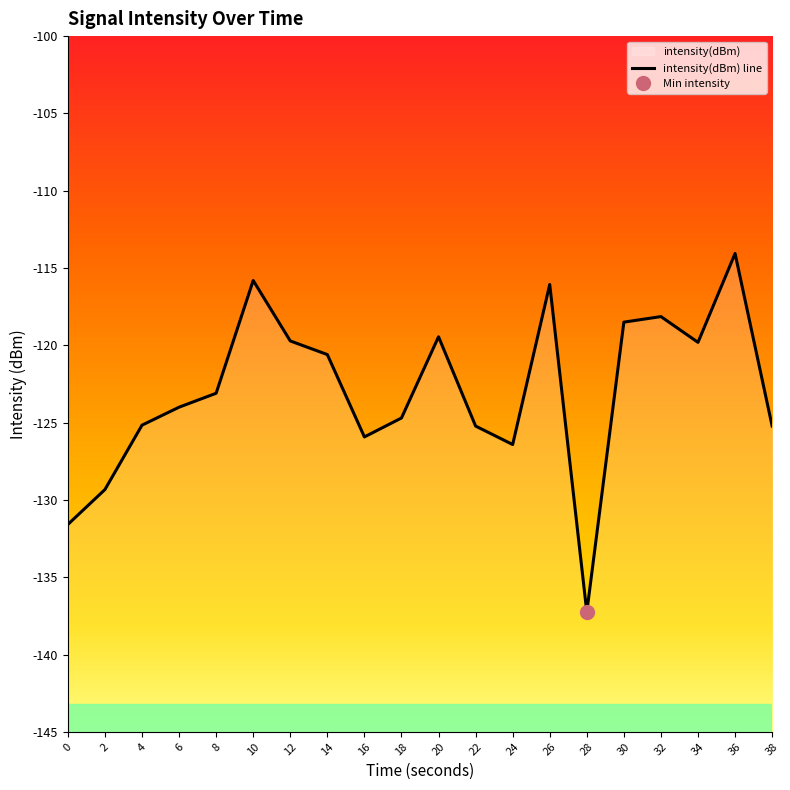

What is the minimum value shown in the chart?

-137.3